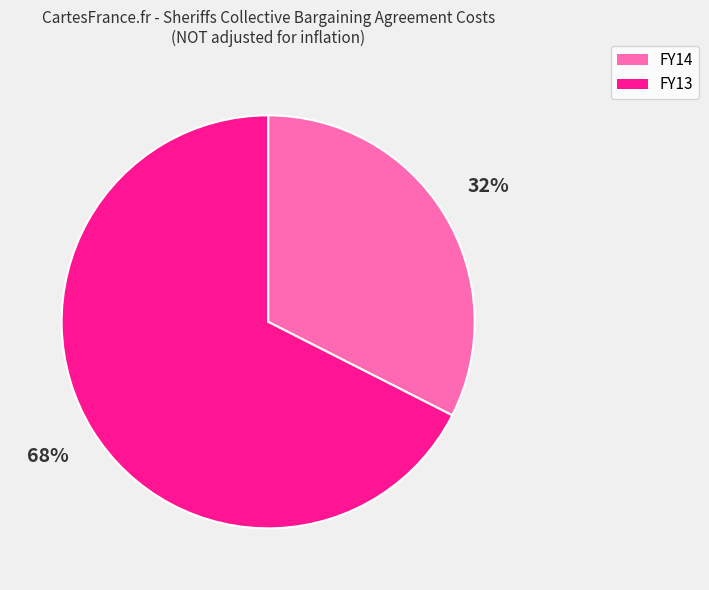

Rank the categories by value from highest to lowest.

FY13, FY14